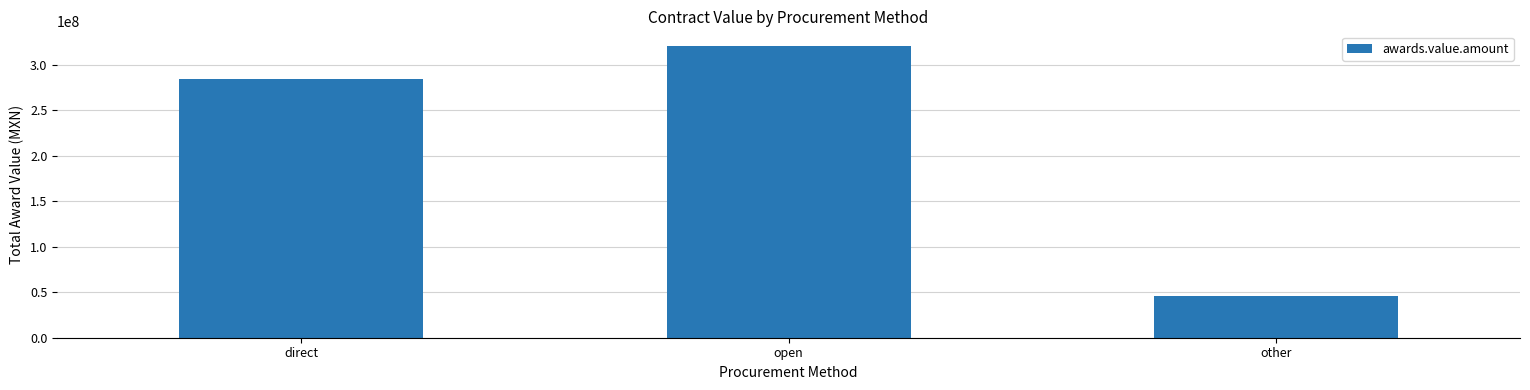

Rank the categories by value from lowest to highest.

other, direct, open